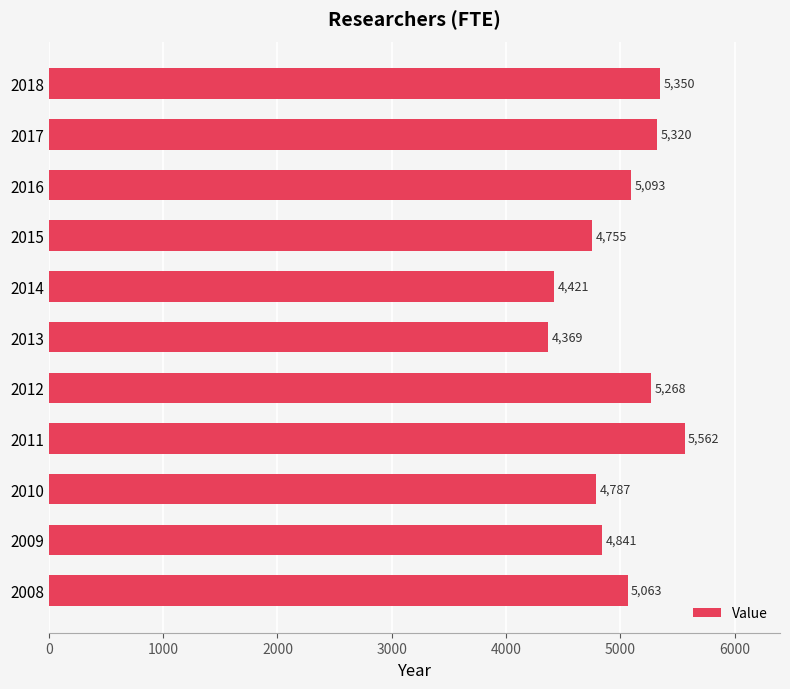

What is the difference between the second highest and second lowest values?

929